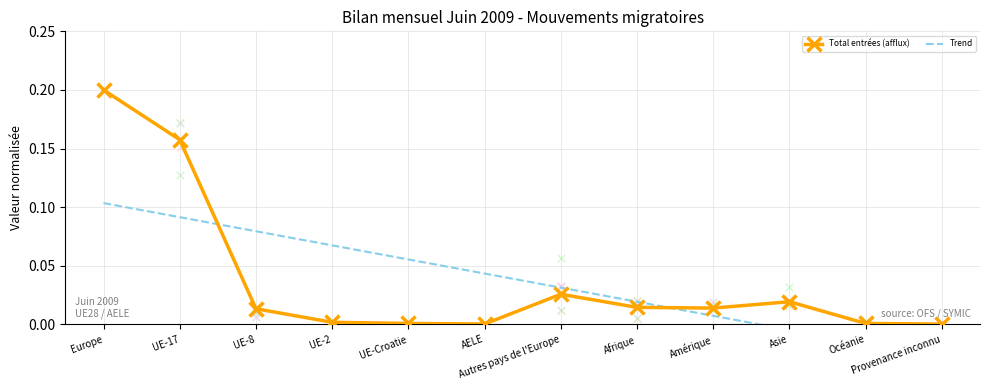

Which series contains the highest Y value?

Total entrées (afflux)